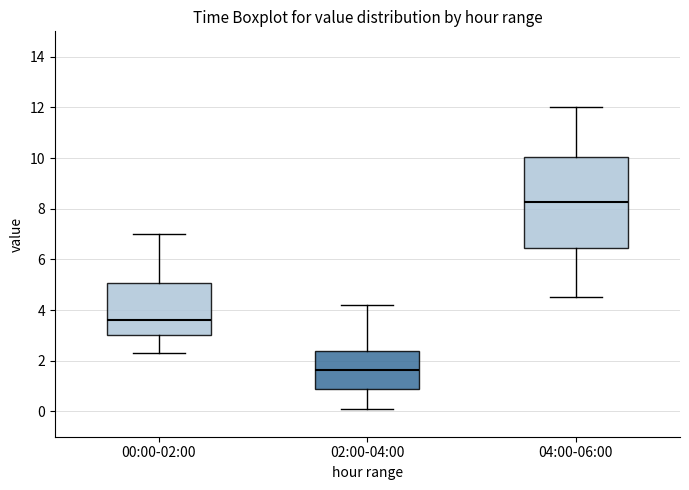

Which box's median line is the lowest?

02:00-04:00